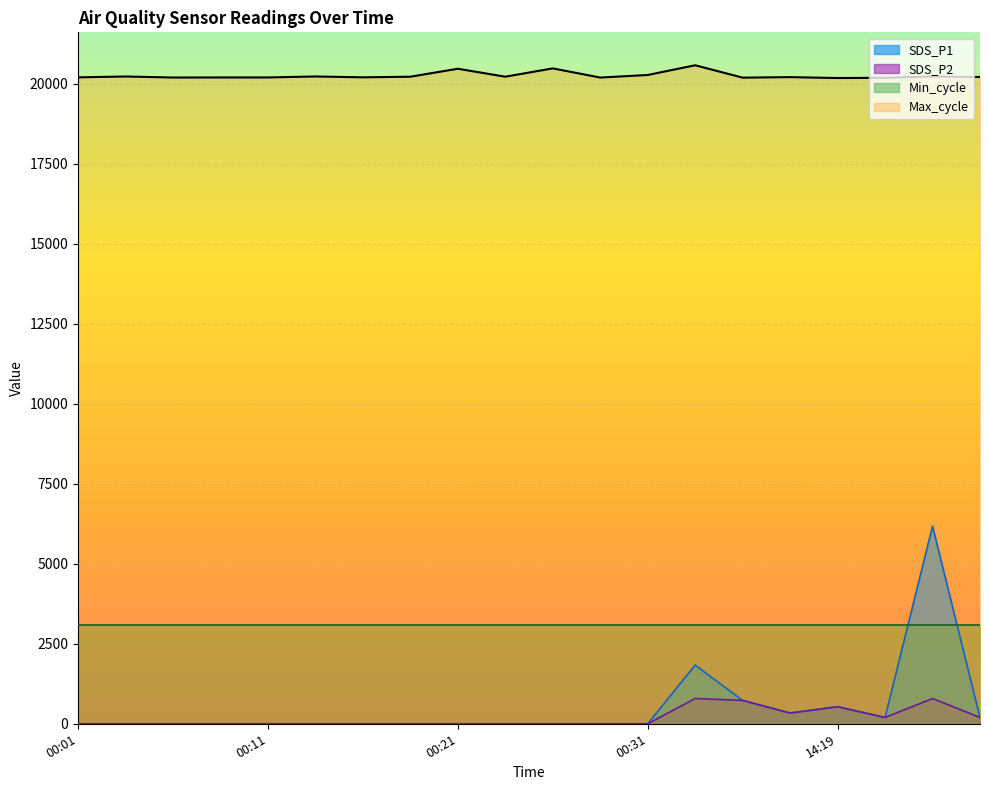

At which category is the sum across all series the highest?

14:24